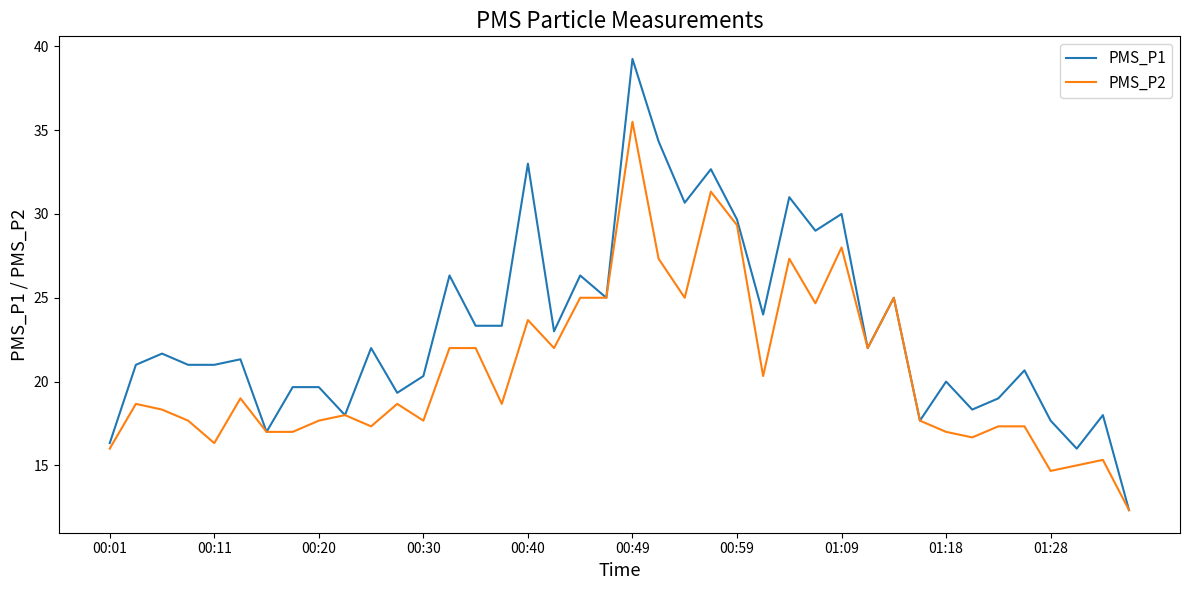

What is the average value of the PMS_P2 series?

20.7